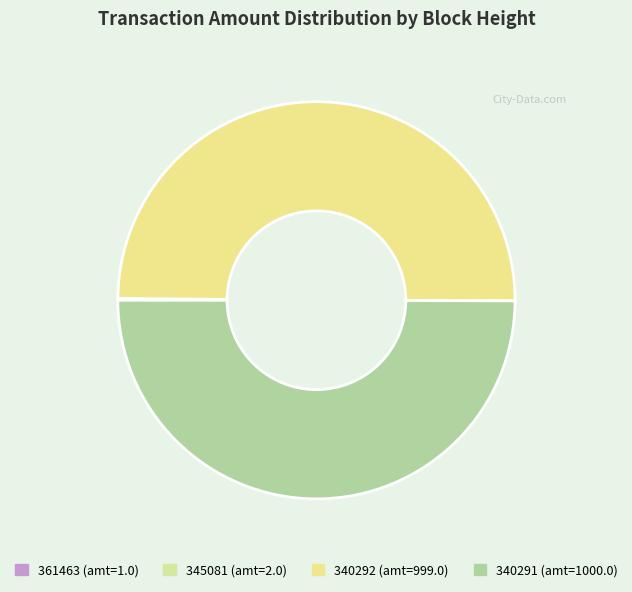

What is the ratio of the value at 361463 to the value at 345081?

0.5